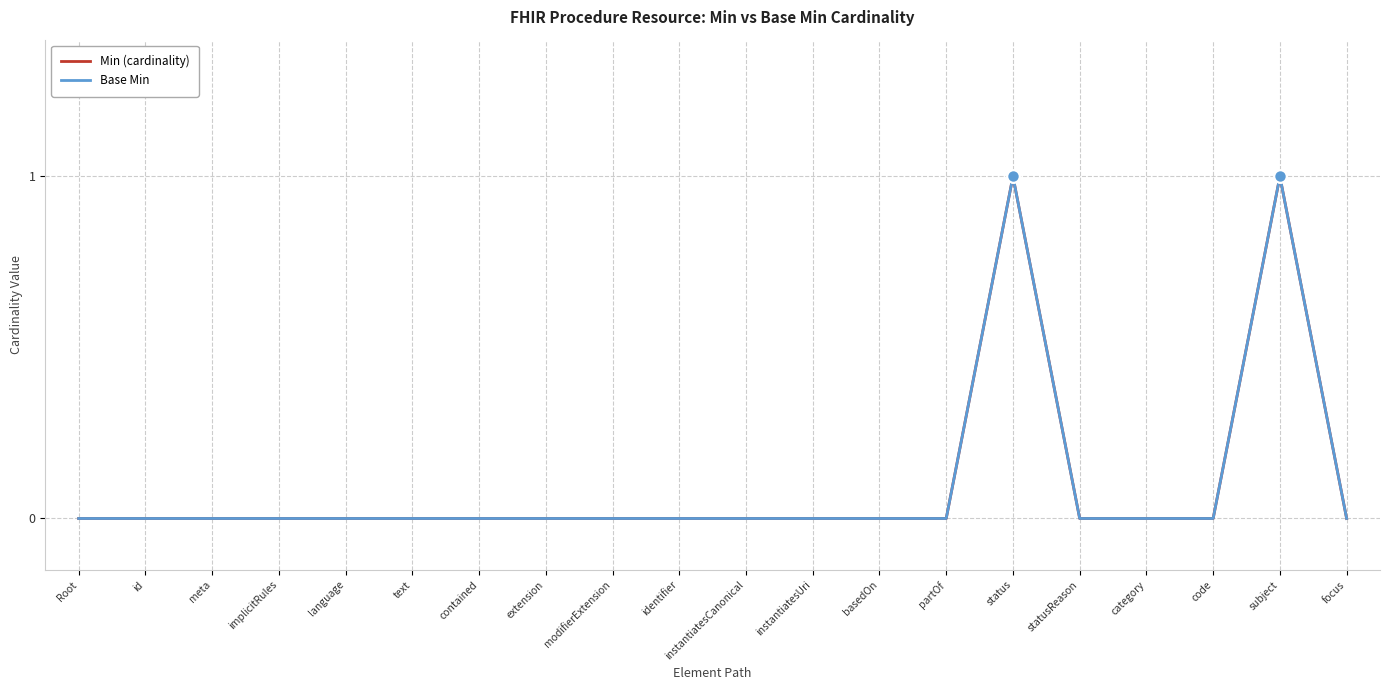

How many lines are shown in the chart?

2